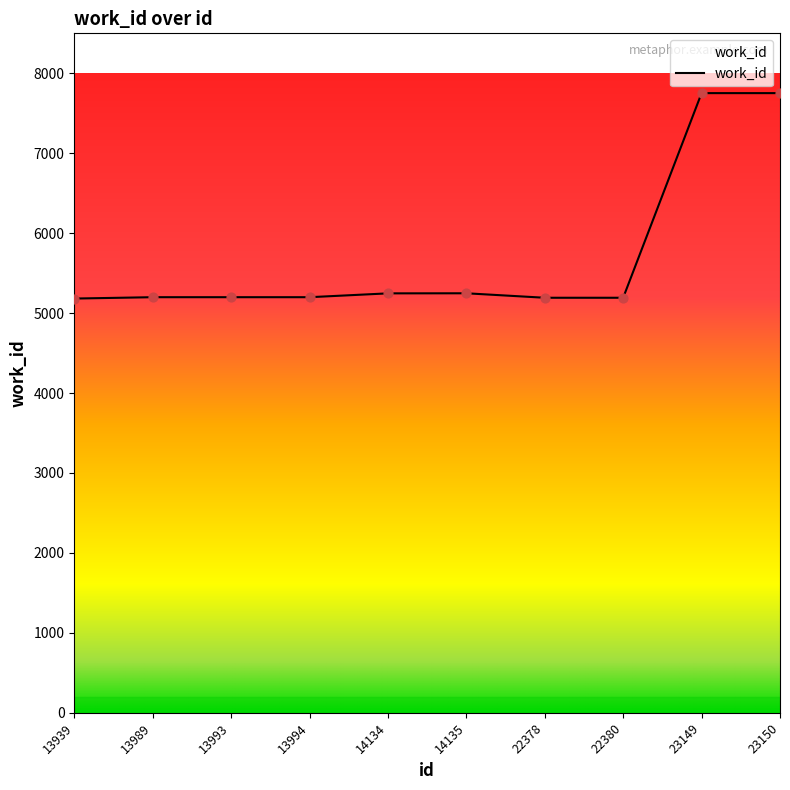

What is the change in value from 22380 to 23150?

+2560